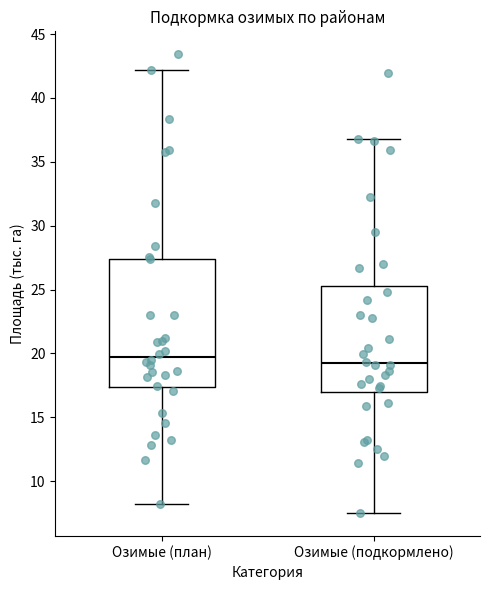

Where is the lower edge of the box for Озимые (подкормлено) on the y-axis? The values are not printed on the chart, so give them approximately, as read against the axis.

17.0